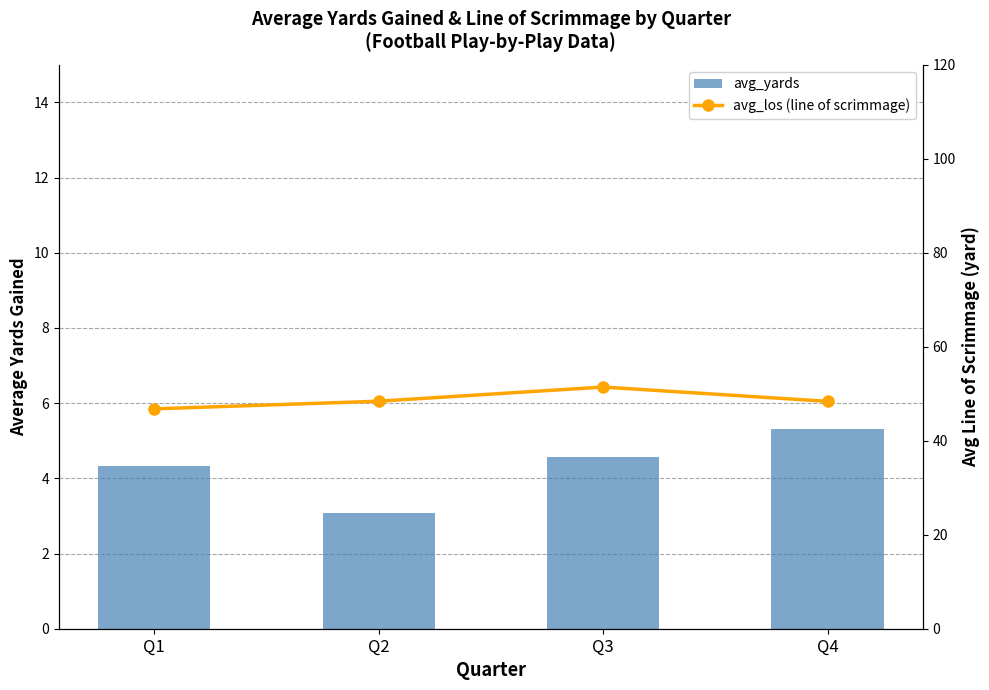

What is the value of the avg_los (line of scrimmage) bar at the 4th from the left?

48.4